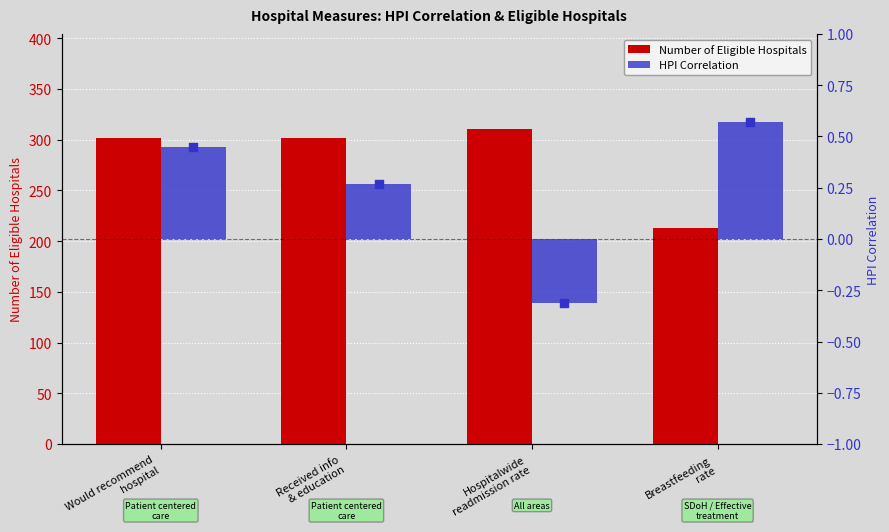

Which series has the largest Y range (max minus min)?

Number of Eligible Hospitals